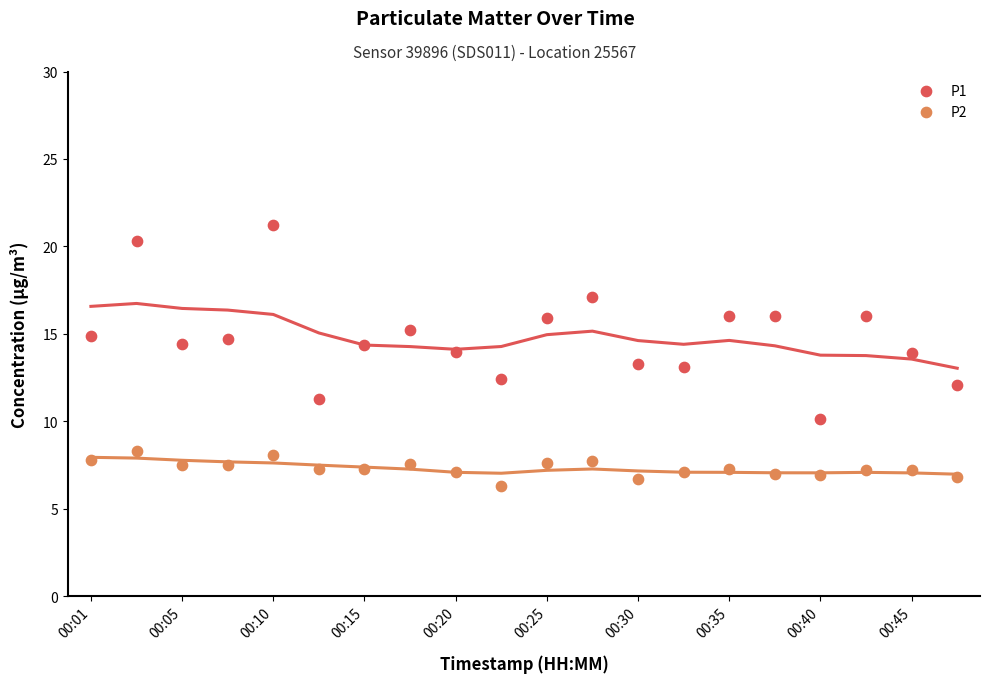

What are all the series names shown in the legend?

P1, P2